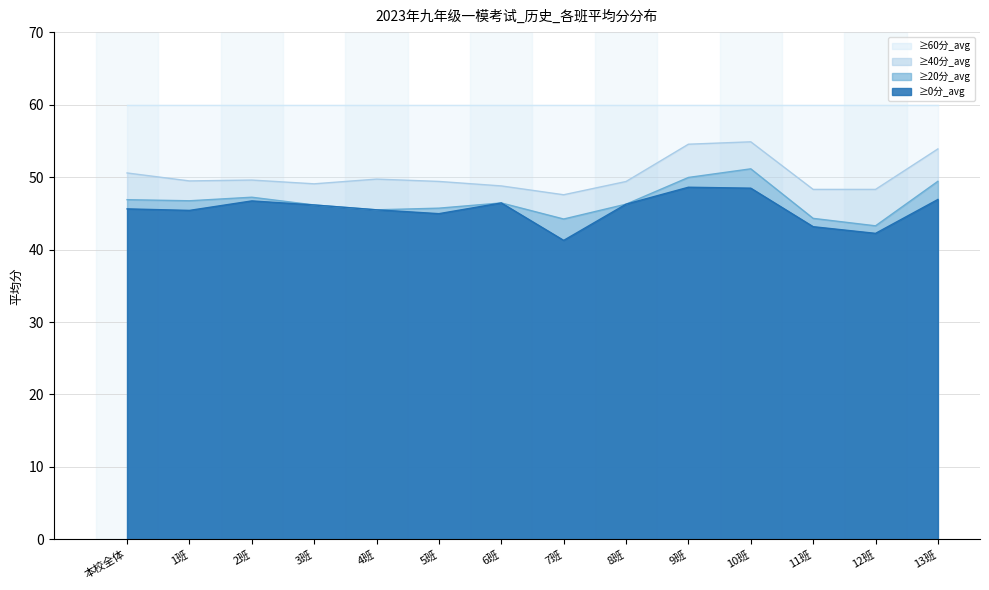

What position from the right is 12班?

2